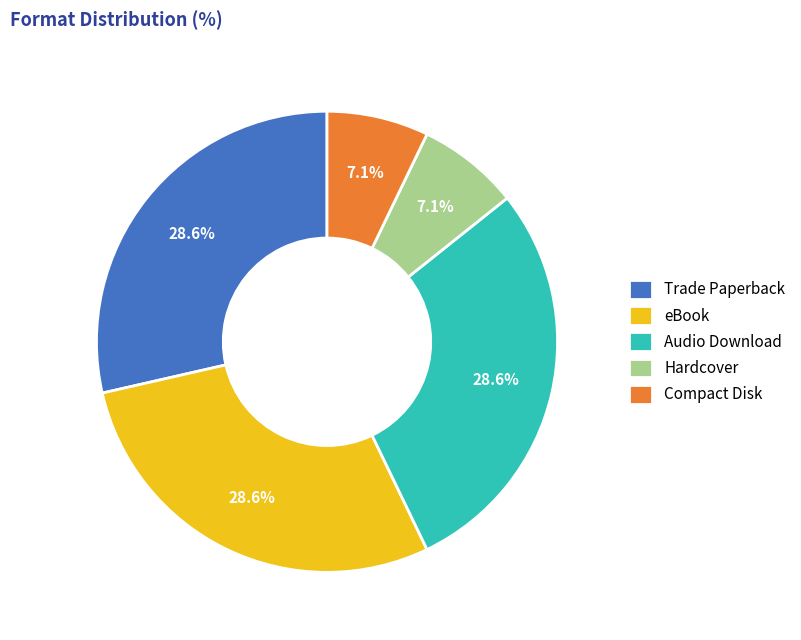

How many slices are in this pie chart?

5